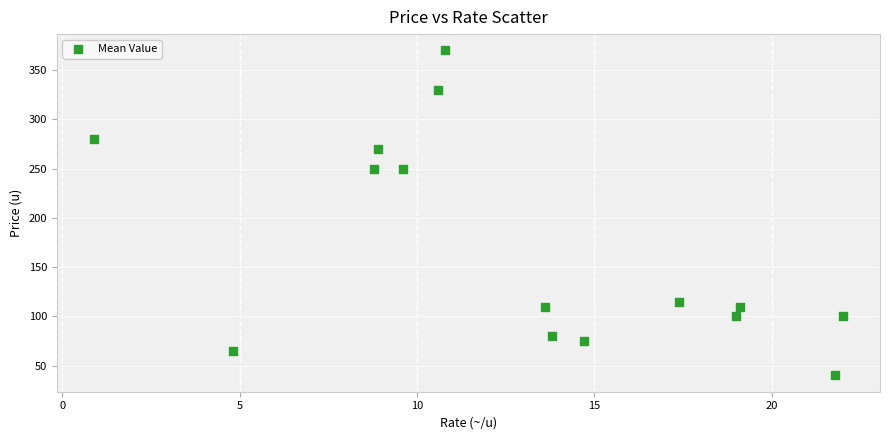

What is the range of Y values (max minus min)?

330